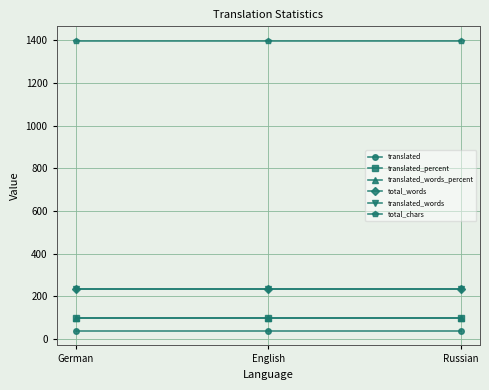

What is the label of the 2nd point from the right?

English